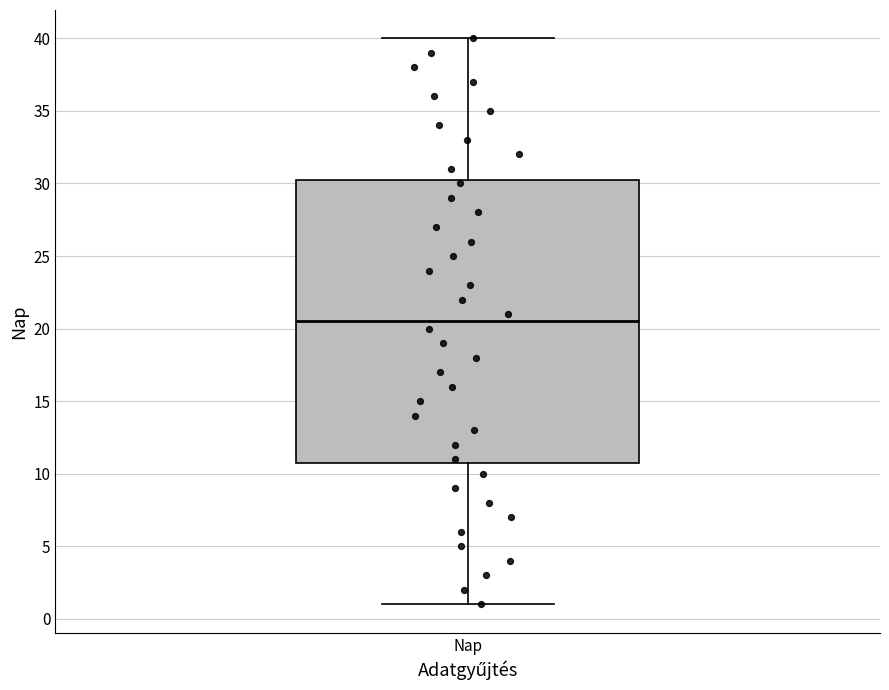

Where does the upper whisker of the box for Nap end on the y-axis? The values are not printed on the chart, so give them approximately, as read against the axis.

40.0